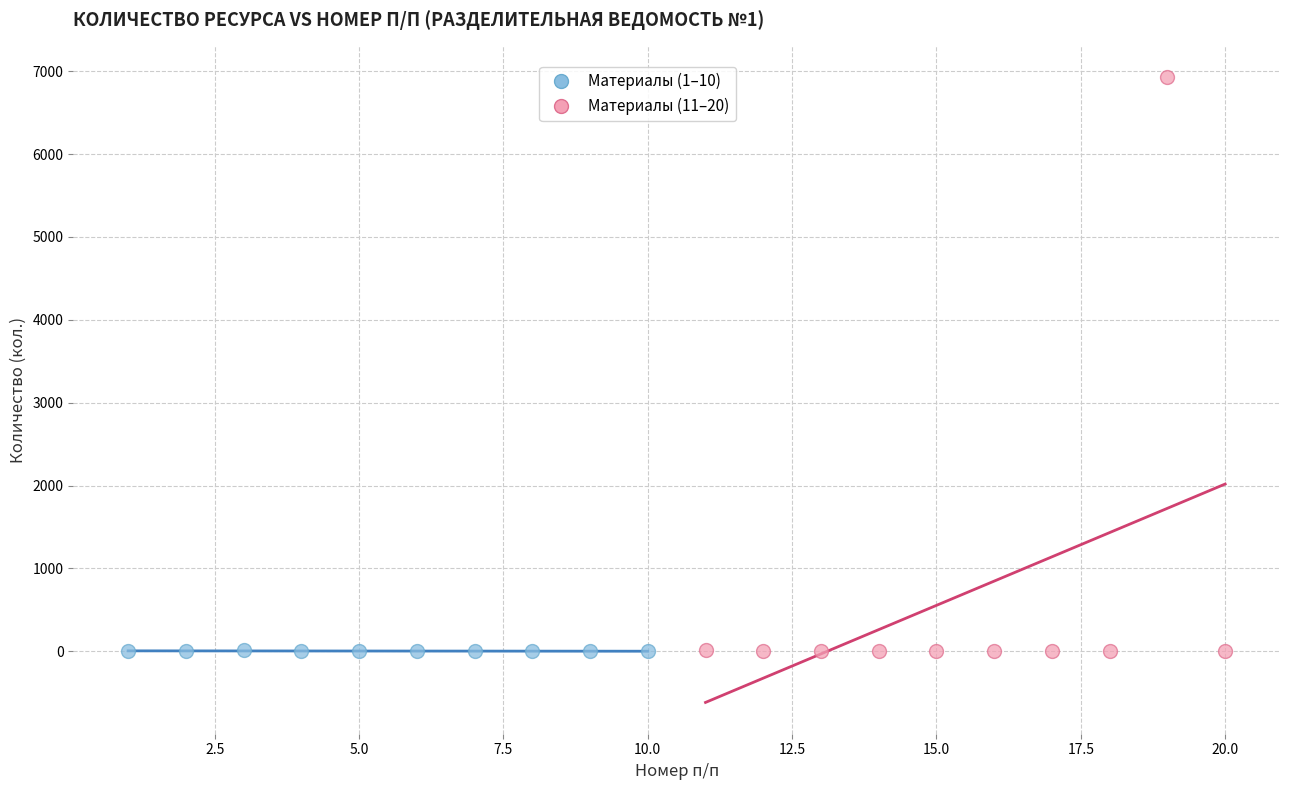

Which series reaches the maximum Y coordinate?

Материалы (11–20)